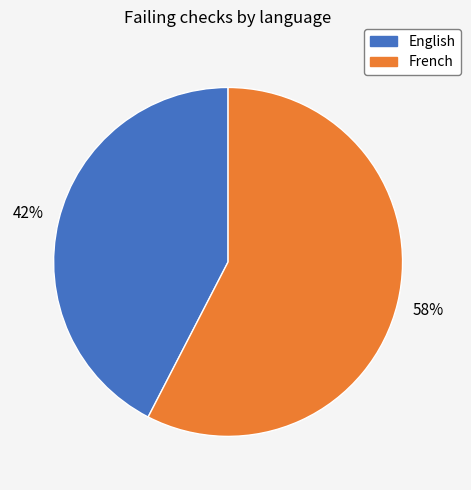

How many slices are in this pie chart?

2